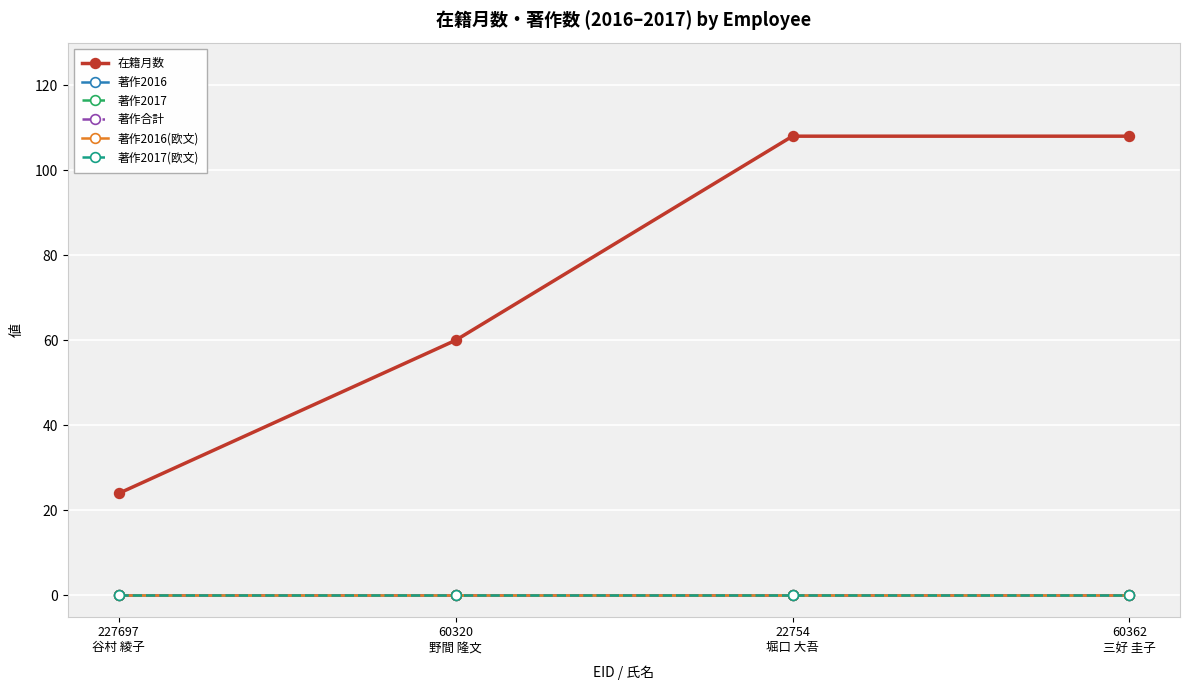

True or false: 著作2016(欧文) and 在籍月数 cross at least once.

False